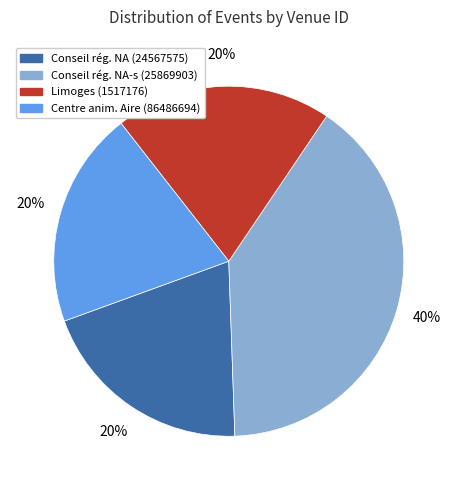

Count the number of slices in the pie.

4